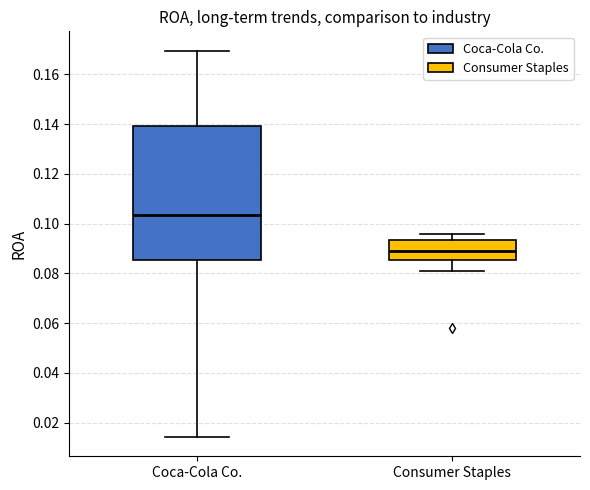

Reading left to right, read every box against the y-axis: the position of its median line, the range the box covers, and the ends of its whiskers. The values are not printed on the chart, so give them approximately, as read against the axis.

Coca-Cola Co.: median 0.104, box 0.086 to 0.140, whiskers 0.014 to 0.170
Consumer Staples: median 0.090, box 0.086 to 0.094, whiskers 0.080 to 0.096